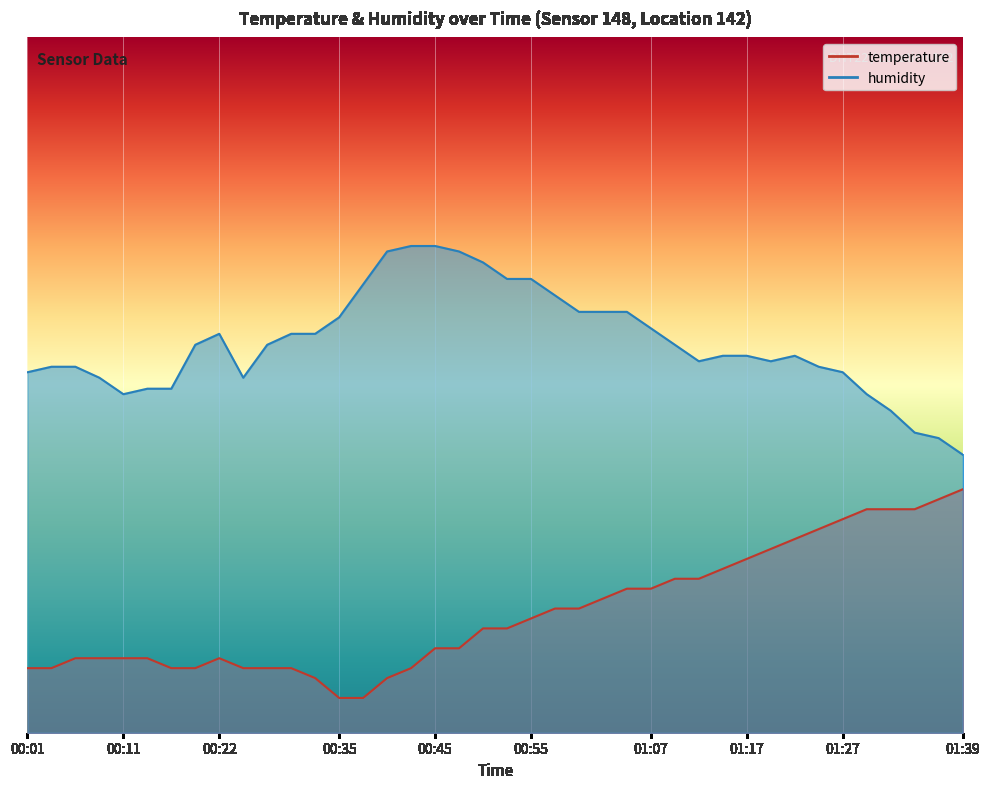

Reading left to right, list all the values displayed in this chart.

temperature: 9.3	9.3	10.7	10.7	10.7	10.7	9.3	9.3	10.7	9.3	9.3	9.3	7.9	5.0	5.0	7.9	9.3	12.1	12.1	15.0	15.0	16.4	17.9	17.9	19.3	20.7	20.7	22.1	22.1	23.6	25.0	26.4	27.9	29.3	30.7	32.1	32.1	32.1	33.6	35.0
humidity: 51.8	52.6	52.6	51.1	48.7	49.5	49.5	55.8	57.4	51.1	55.8	57.4	57.4	59.7	64.5	69.2	70.0	70.0	69.2	67.6	65.3	65.3	62.9	60.5	60.5	60.5	58.2	55.8	53.4	54.2	54.2	53.4	54.2	52.6	51.8	48.7	46.3	43.2	42.4	40.0